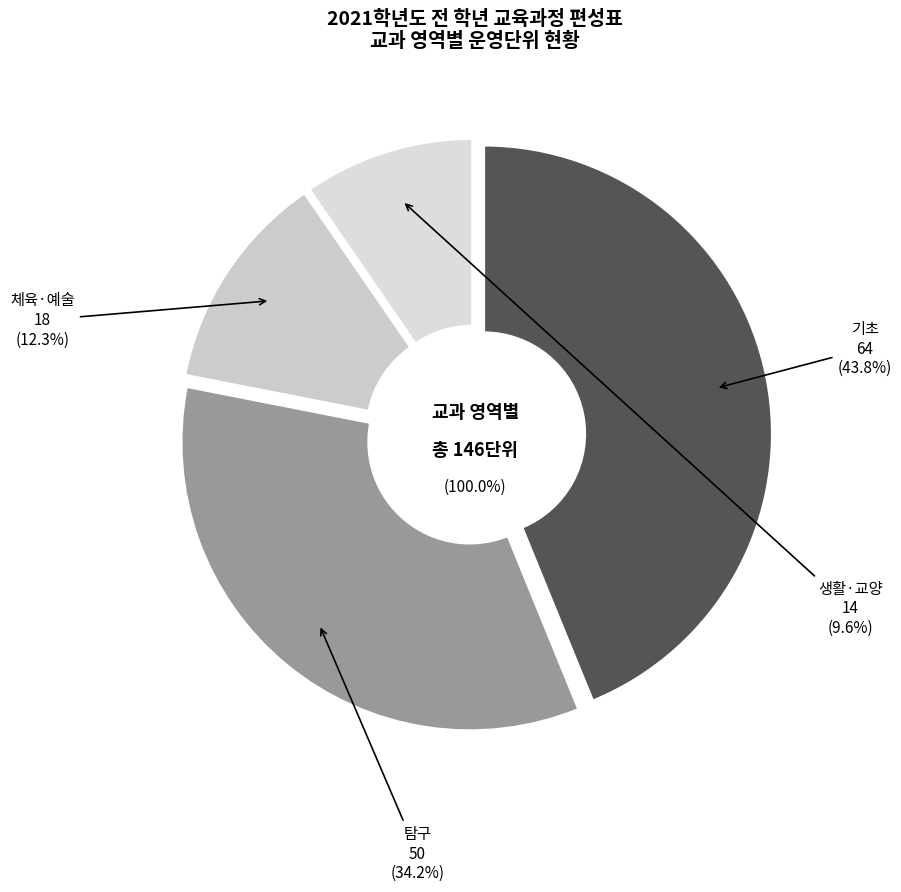

Rank the categories by value from highest to lowest.

기초, 탐구, 체육·예술, 생활·교양